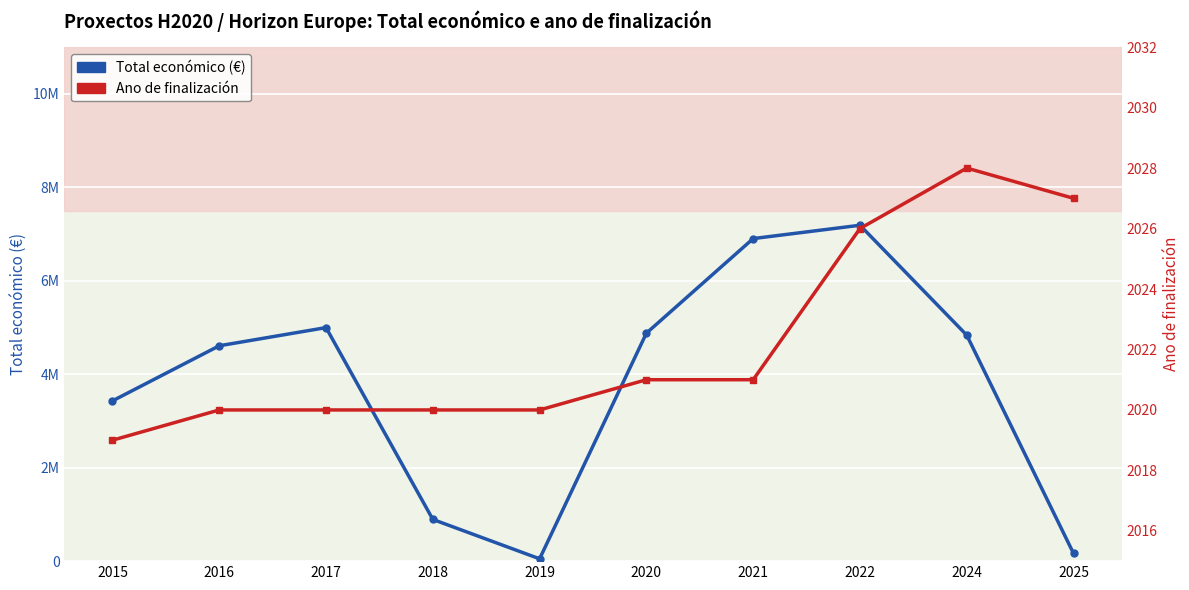

At which category is the sum across all series the highest?

2022